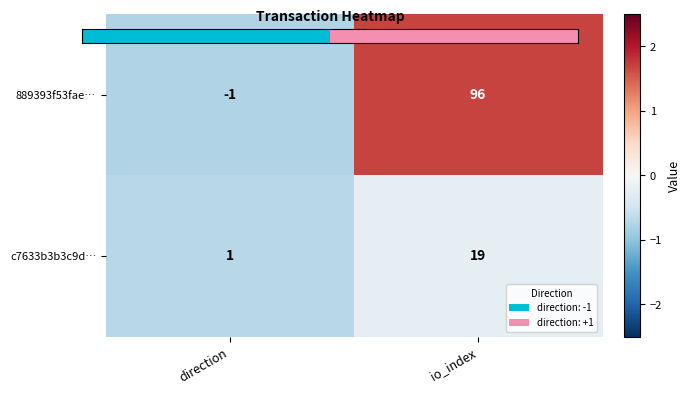

Reading left to right, extract all data points from this chart.

889393f53fae…: -1	96
c7633b3b3c9d…: 1	19